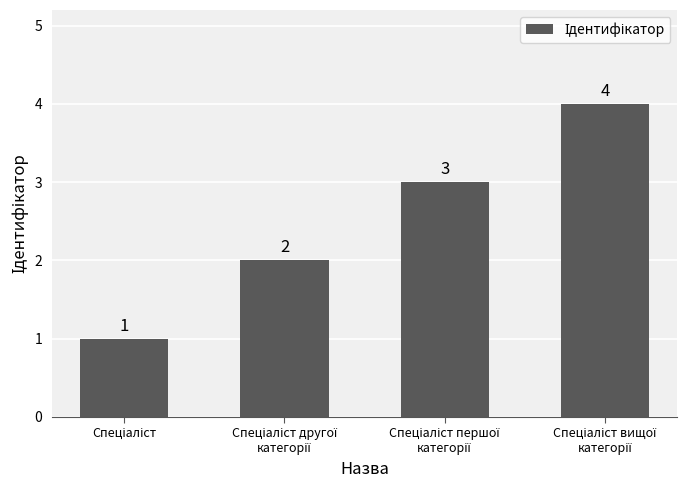

Reading left to right, what are all the values shown in this chart?

1	2	3	4